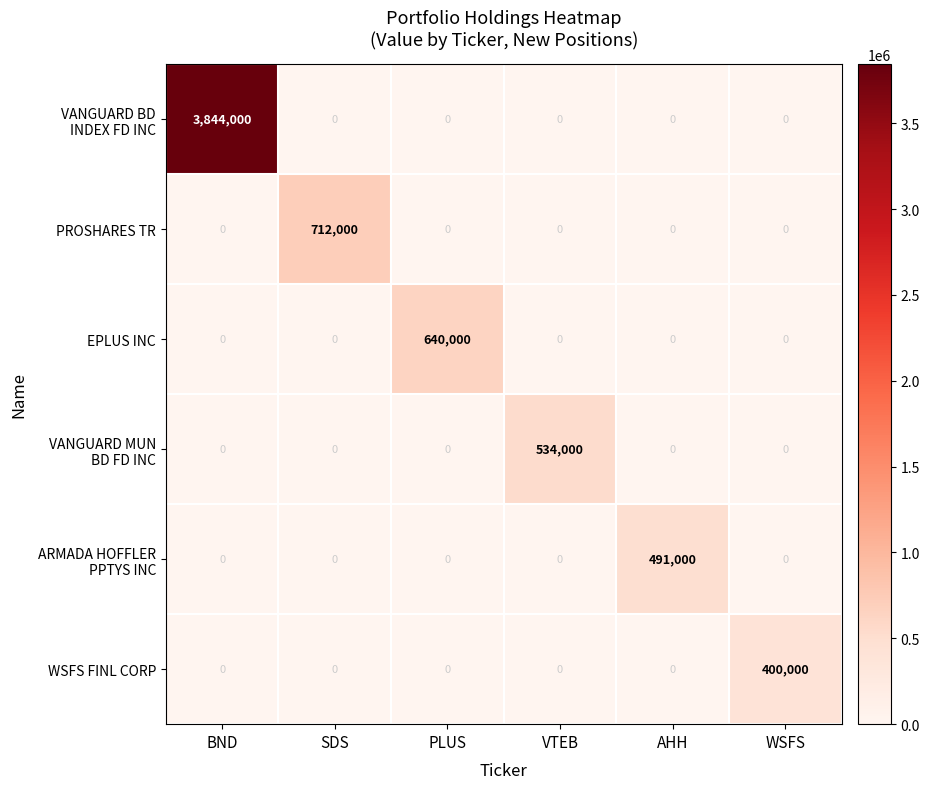

Count the number of categories in the chart.

6